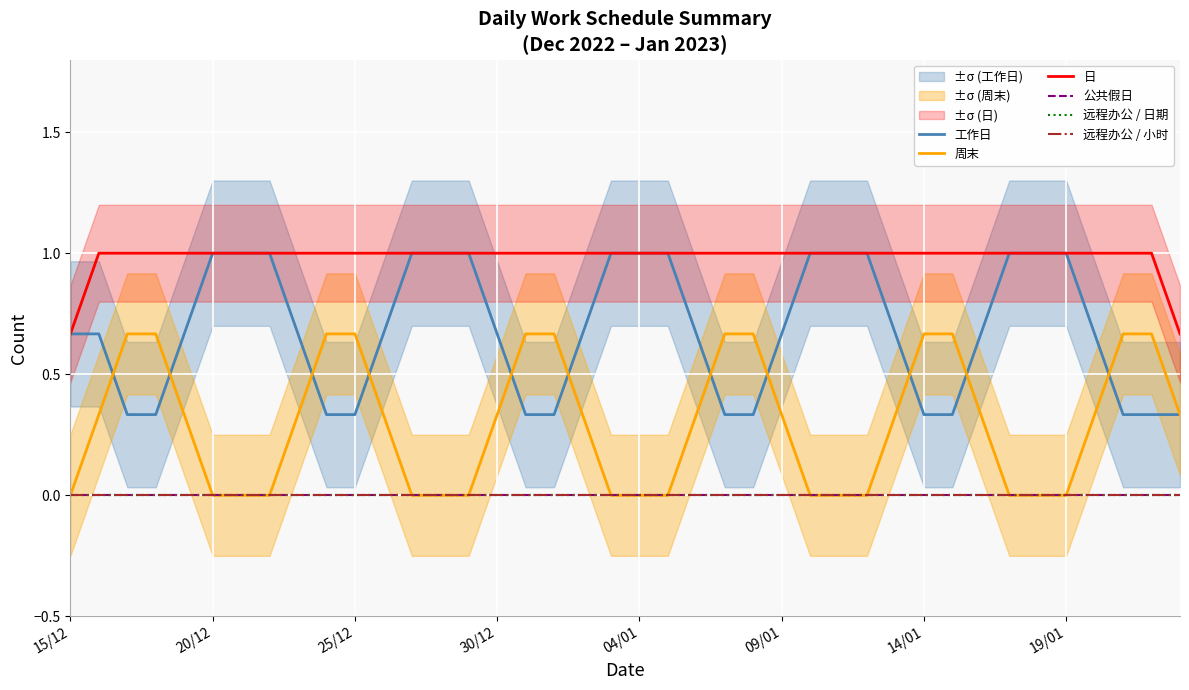

True or false: 远程办公 / 日期 and 远程办公 / 小时 intersect in this chart.

False